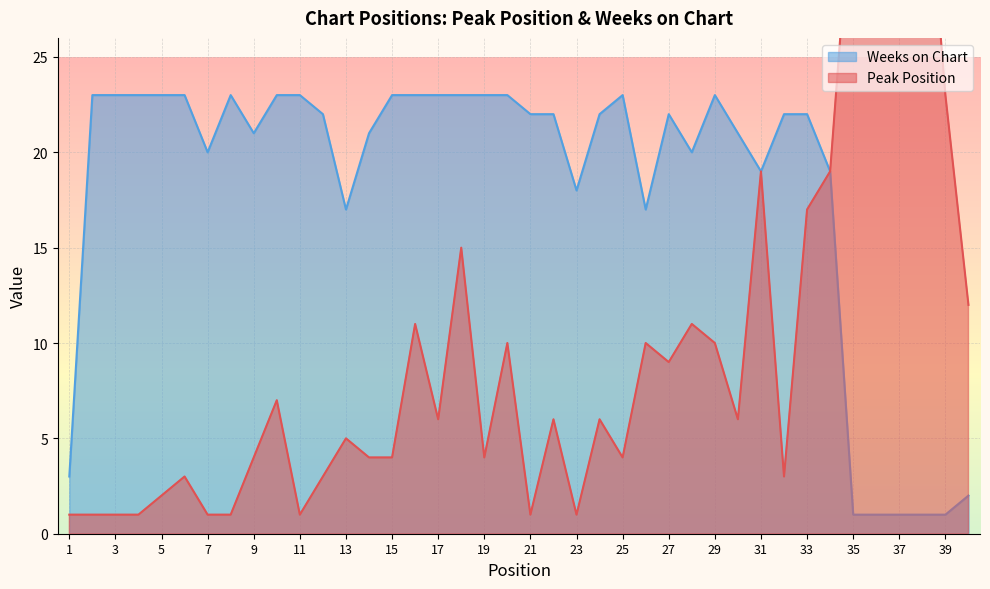

Is it true that Weeks on Chart equals 13 at 12?

False